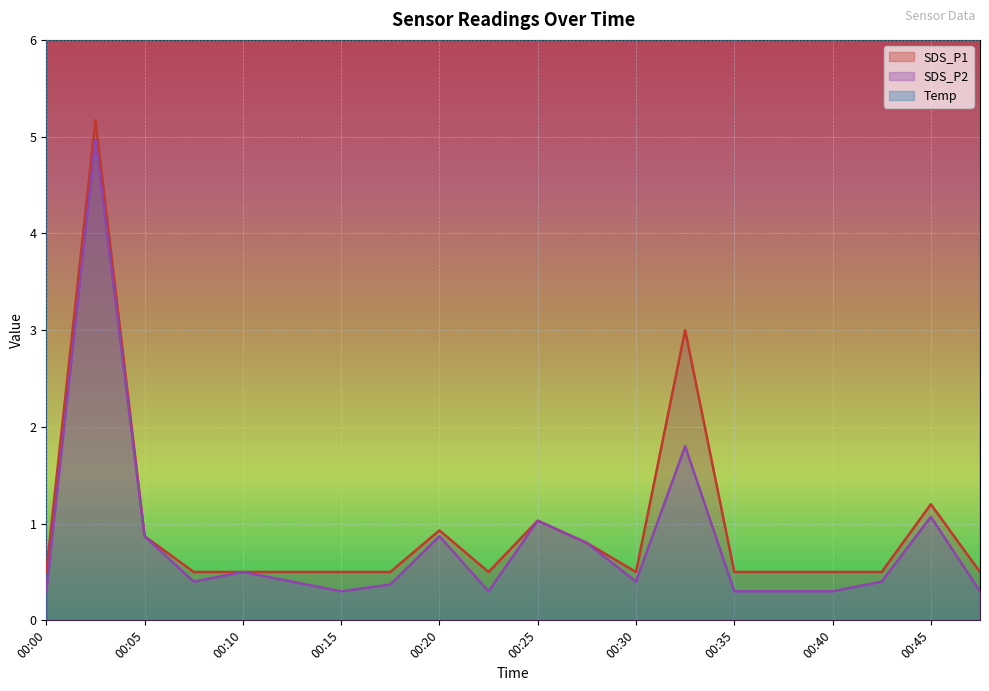

How many categories are shown in the chart?

20